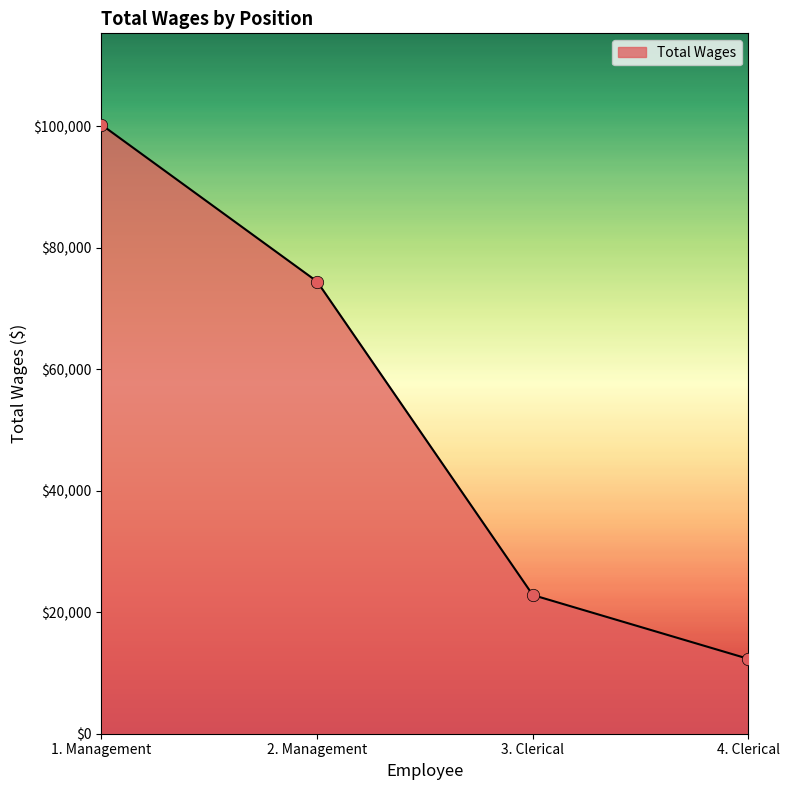

What is the change in value from 2. Management to 3. Clerical?

-51600